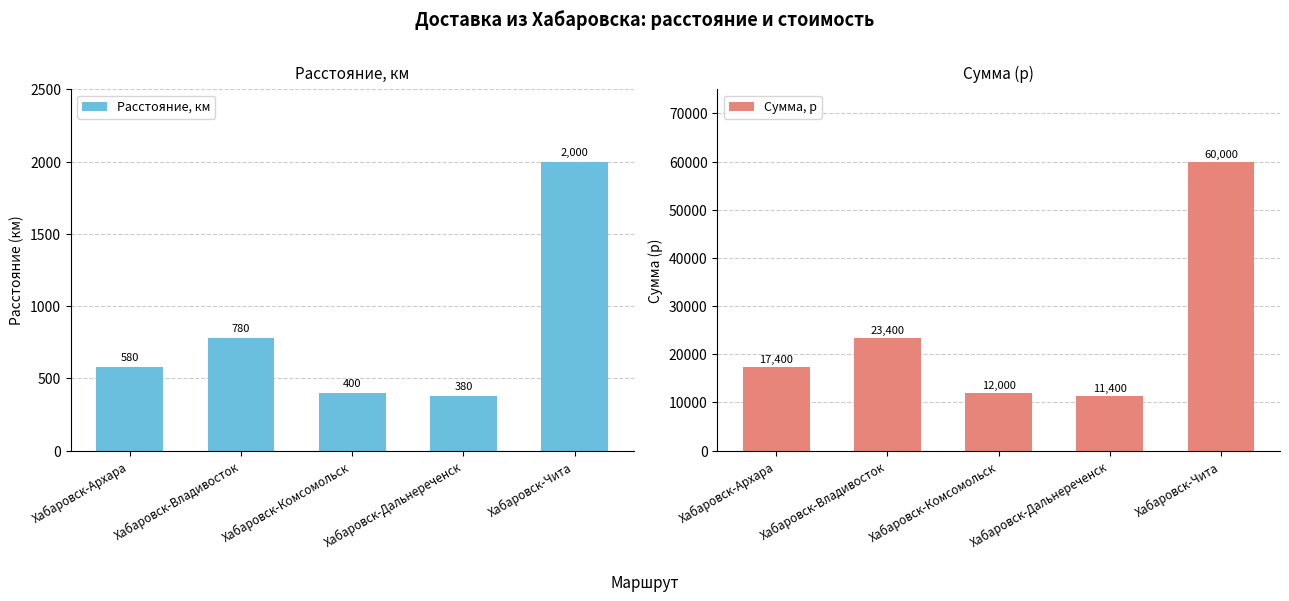

What is the difference between the second highest and second lowest values in the Сумма, р series?

11400